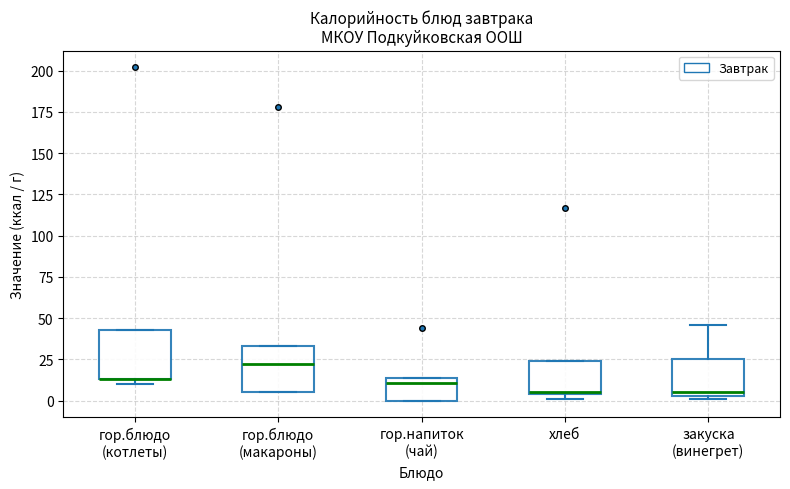

Where is the upper edge of the box for закуска (винегрет) on the y-axis? The values are not printed on the chart, so give them approximately, as read against the axis.

25